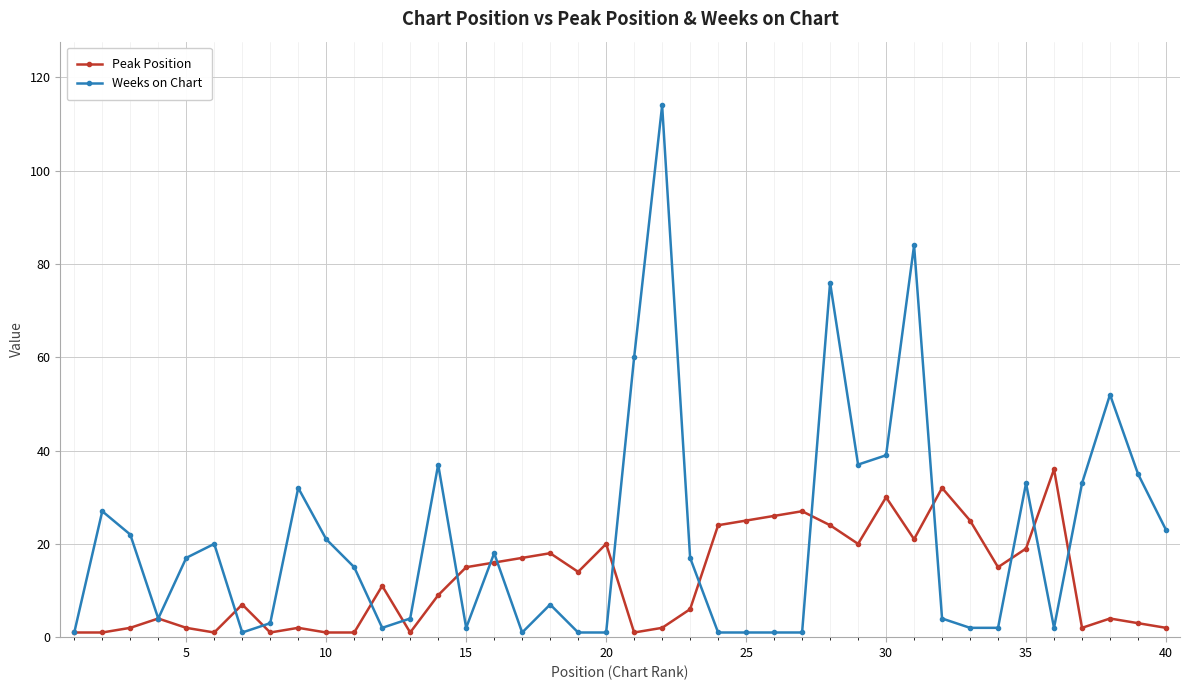

Which series has the largest total across all categories?

Weeks on Chart